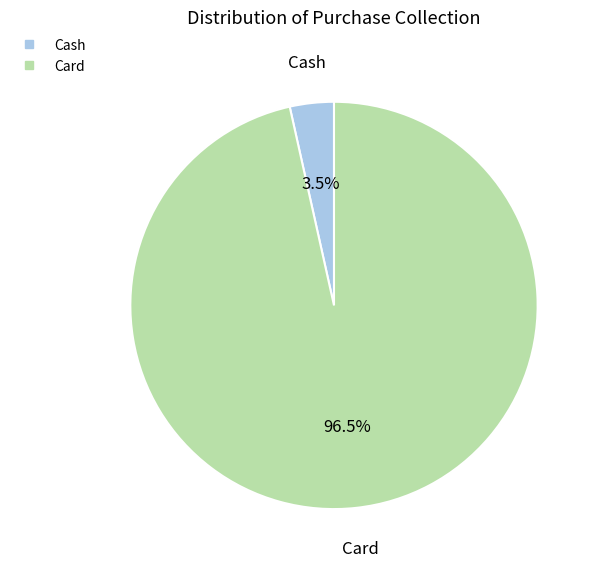

To the nearest percent, what is the difference between the Cash and Card slice percentages?

93%